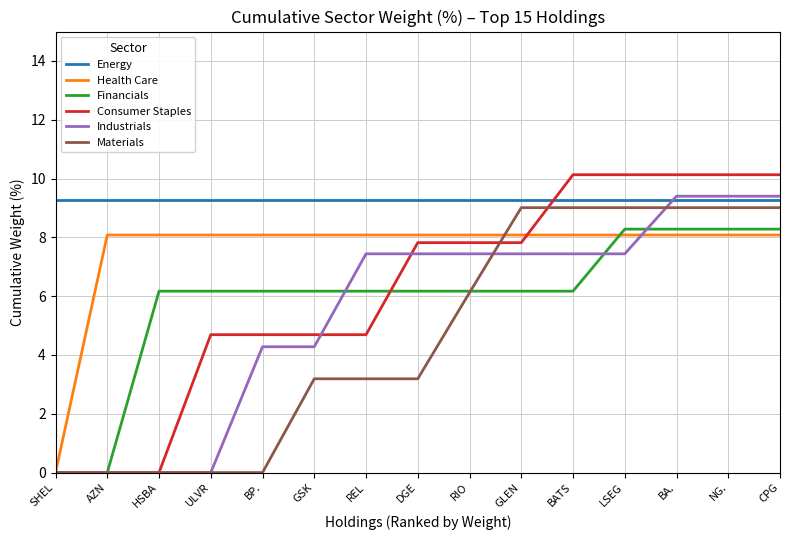

Is this an area chart (filled region under the line)?

No